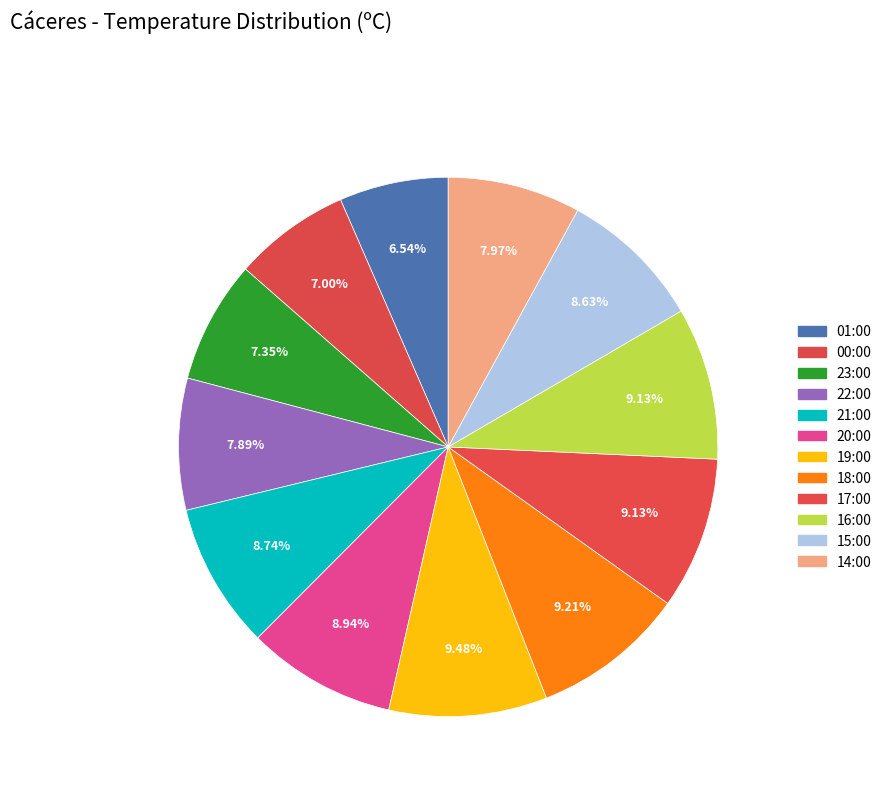

Rank the categories by value from lowest to highest.

01:00, 00:00, 23:00, 22:00, 14:00, 15:00, 21:00, 20:00, 17:00, 16:00, 18:00, 19:00